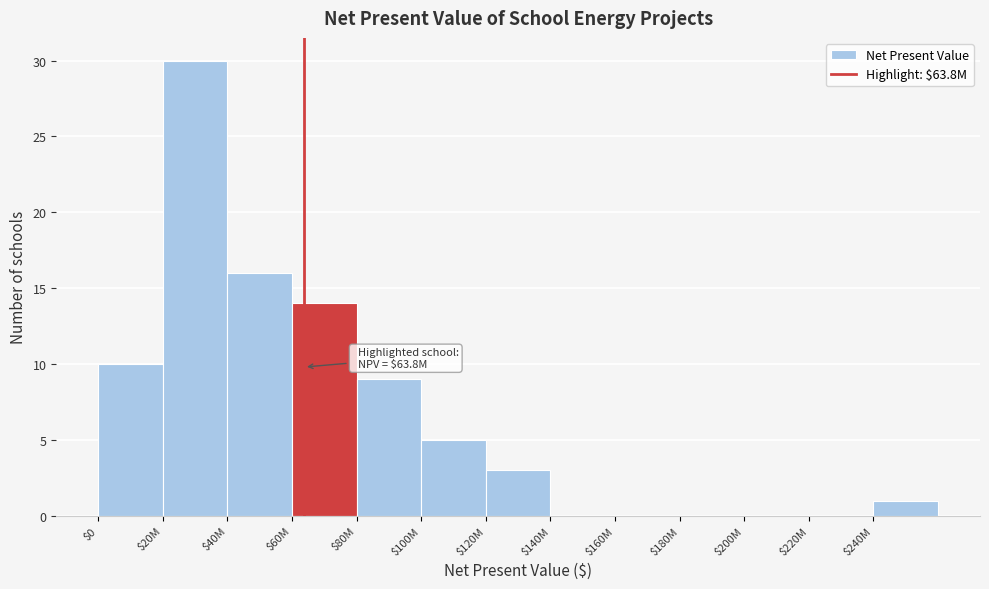

What is the maximum value shown in the chart?

30